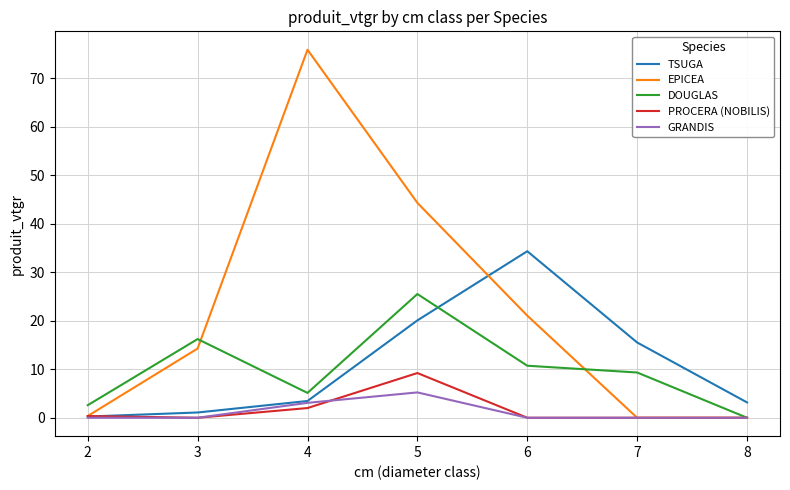

What is the difference between the maximum and minimum values in the GRANDIS series?

5.2